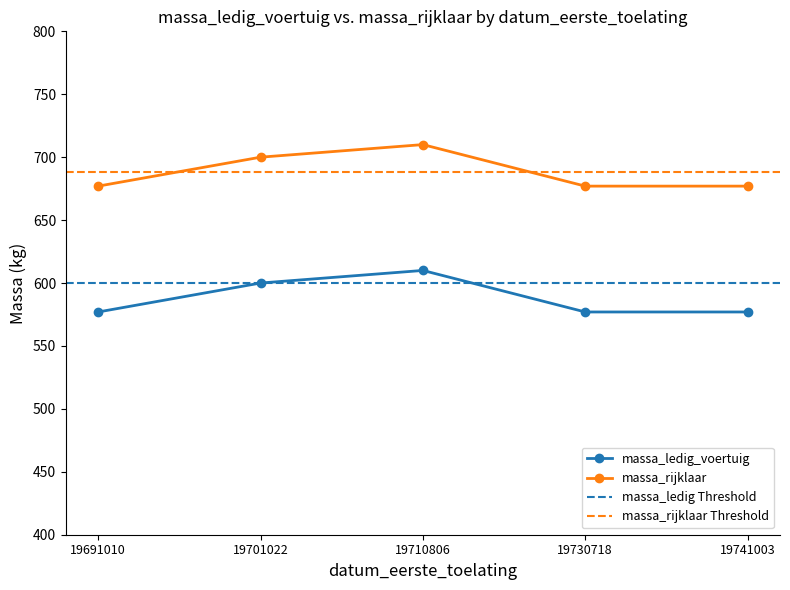

At which category is the sum across all series the highest?

19710806